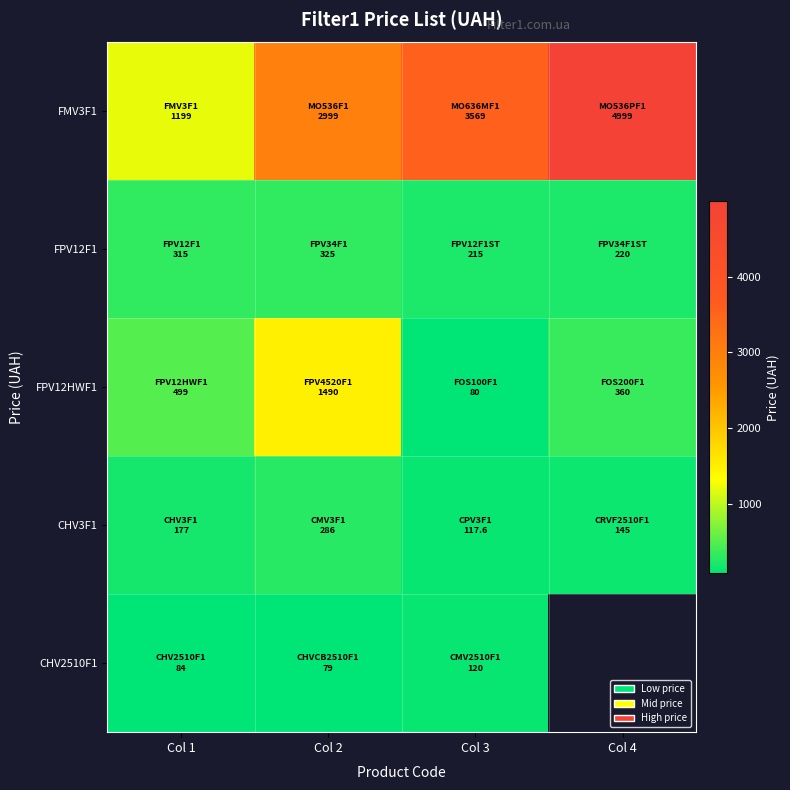

Which has a higher value, Col 1 or Col 2?

Col 2